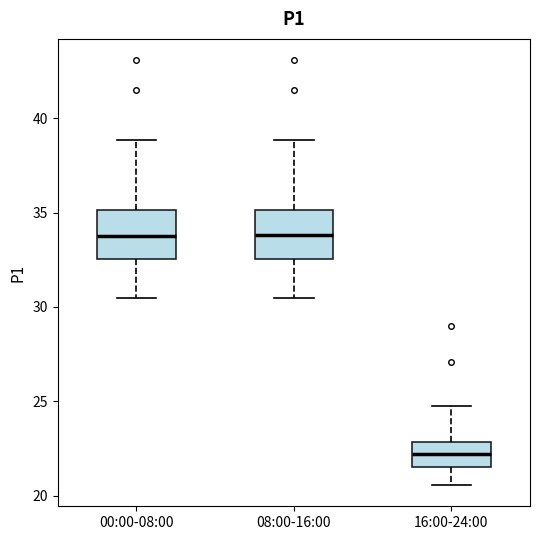

Reading left to right, transcribe this box plot: for each box, give where its median line is, the range the box spans, and where its two whiskers end, as read against the y-axis. The values are not printed on the chart, so give them approximately, as read against the axis.

00:00-08:00: median 33.5, box 32.5 to 35.0, whiskers 30.5 to 39.0
08:00-16:00: median 34.0, box 32.5 to 35.0, whiskers 30.5 to 39.0
16:00-24:00: median 22.0, box 21.5 to 23.0, whiskers 20.5 to 24.5